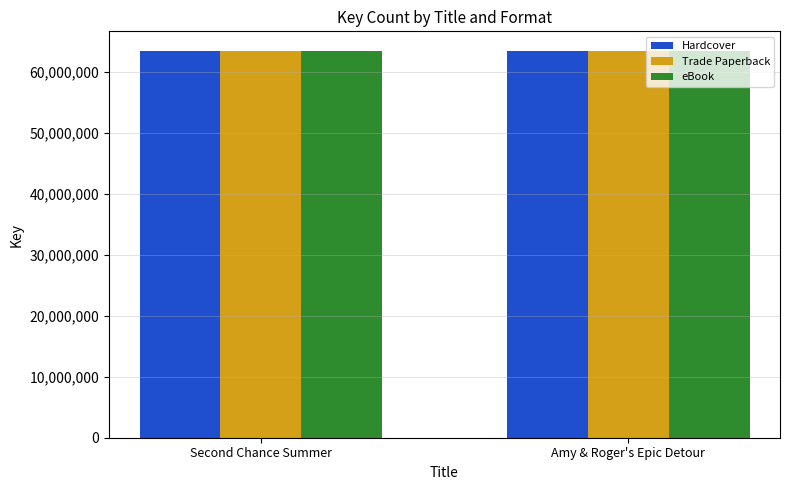

What are all the series names shown in the legend?

Hardcover, Trade Paperback, eBook